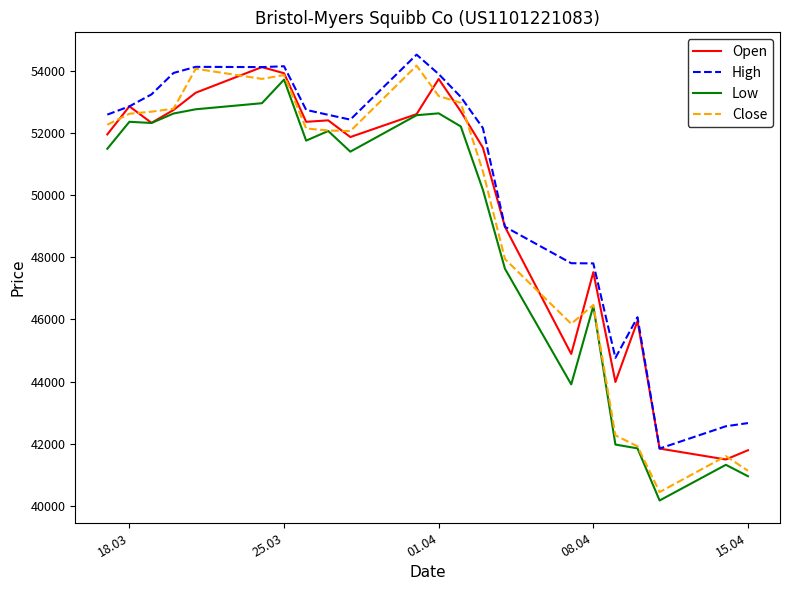

Which series has the widest spread of values?

Close